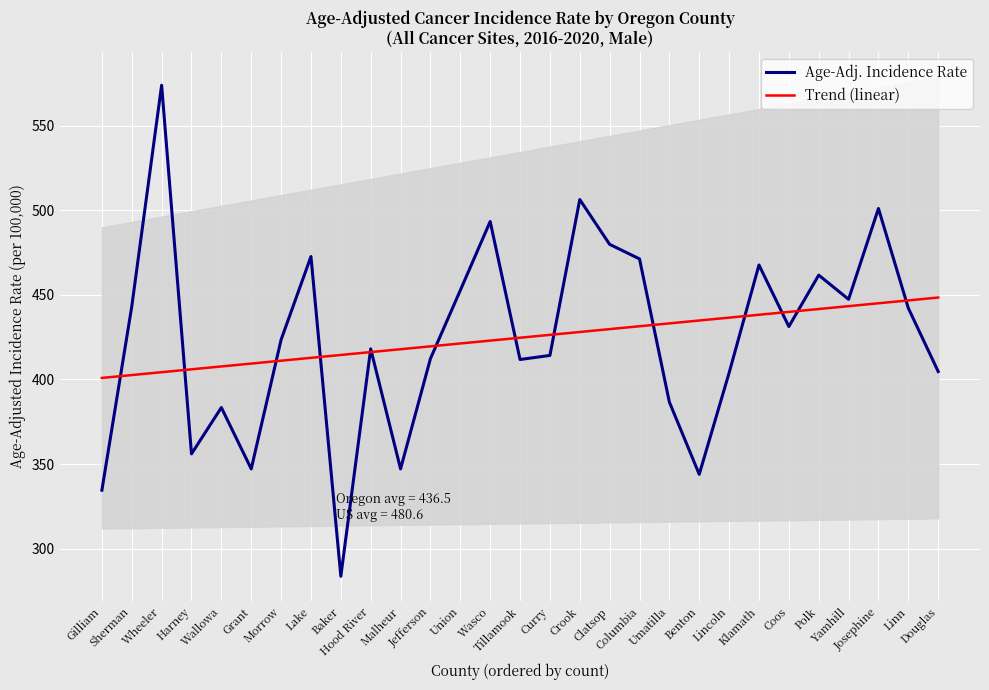

At which category is the sum across all series the highest?

Wheeler